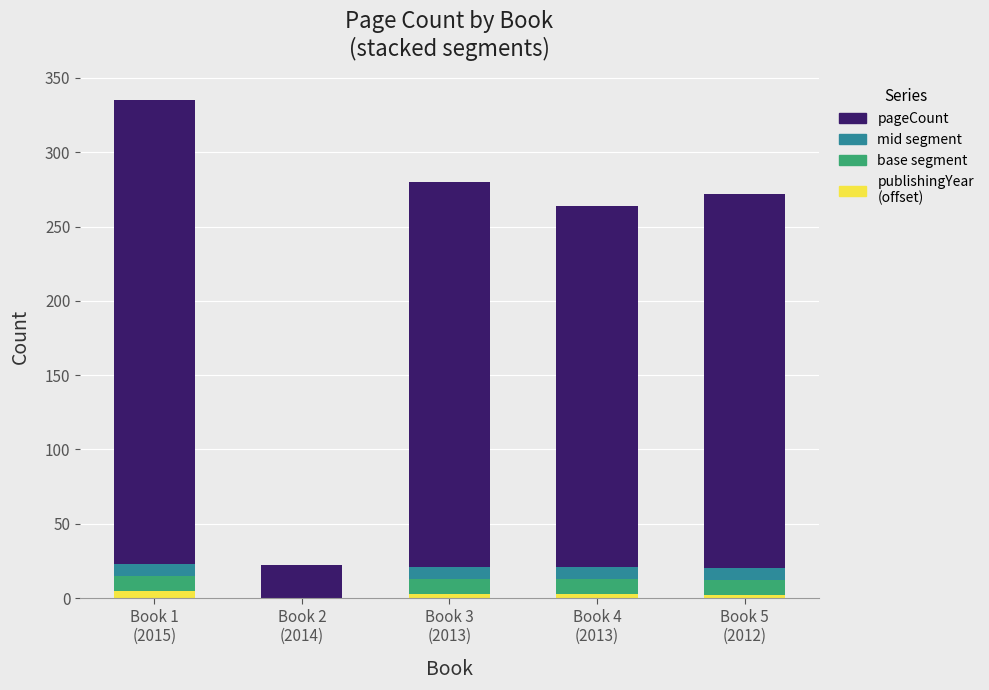

Between Book 2
(2014) and Book 4
(2013), which series saw the biggest shift?

pageCount